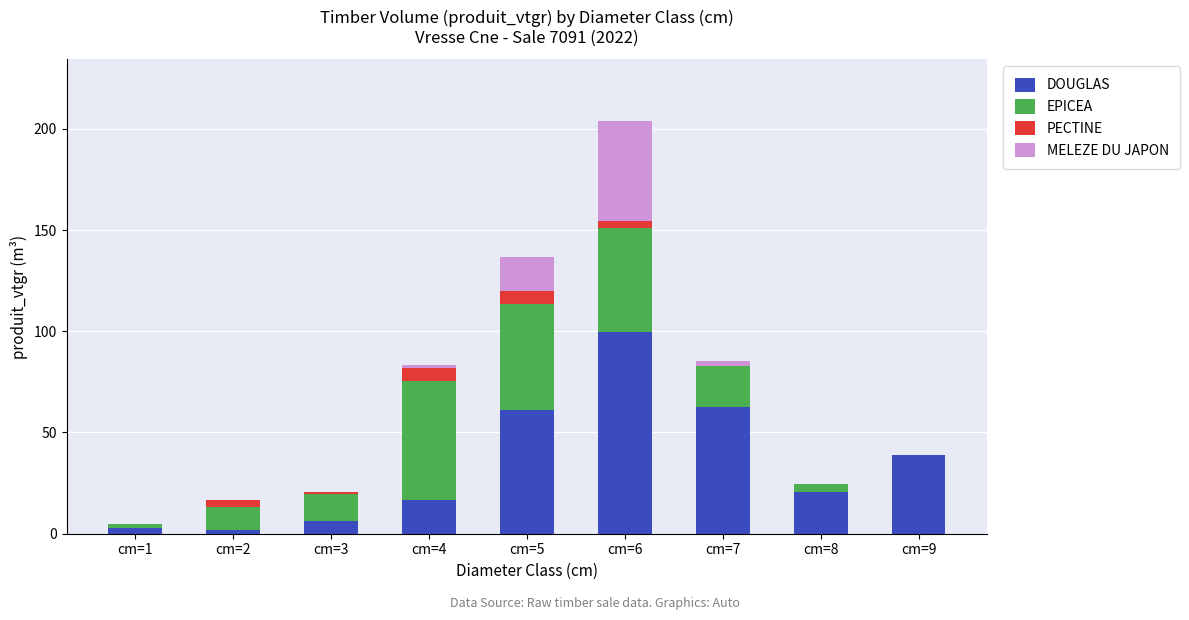

What is the highest value of the DOUGLAS series?

99.5